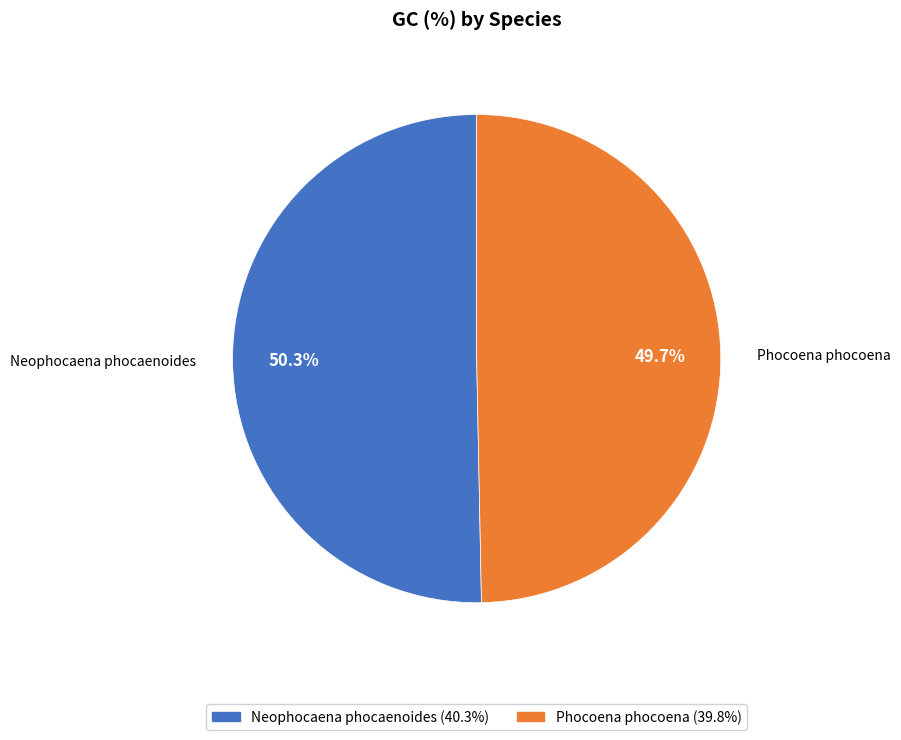

What percentage is the Neophocaena phocaenoides slice, to the nearest percent?

50%